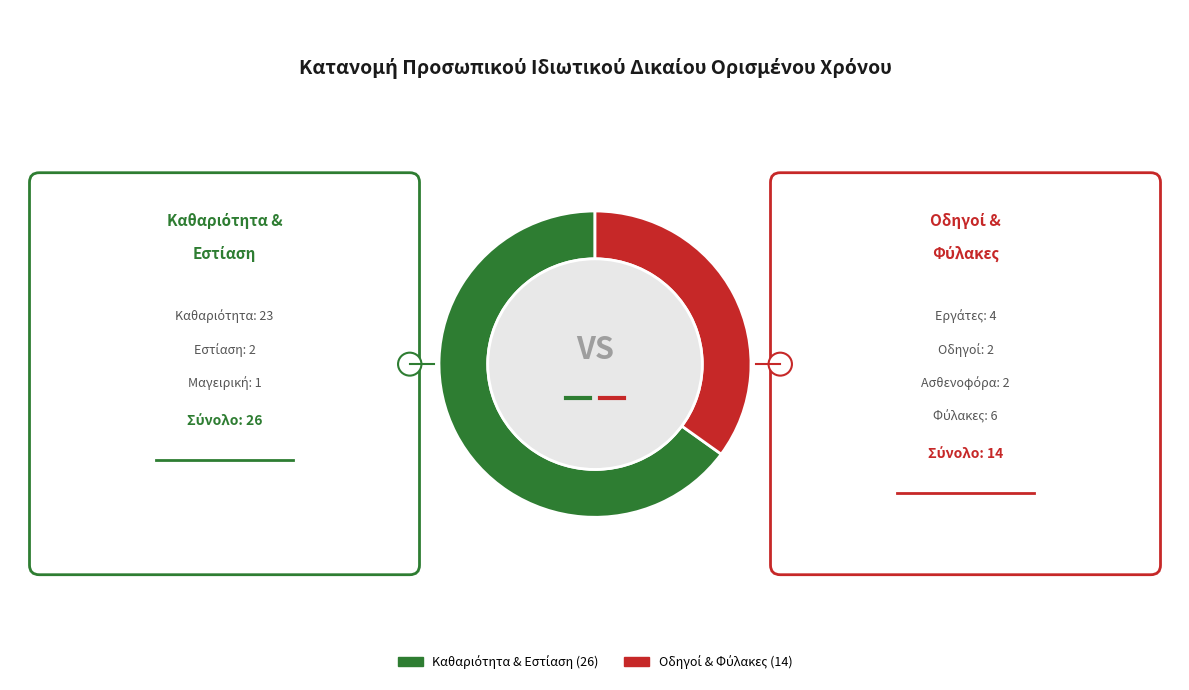

Is there a majority slice in this chart?

Yes